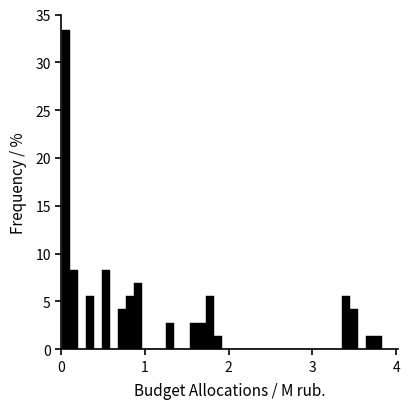

Around what value on the x-axis is the tallest bar? Give the approximate position of its centre, as read against the axis.

0.1